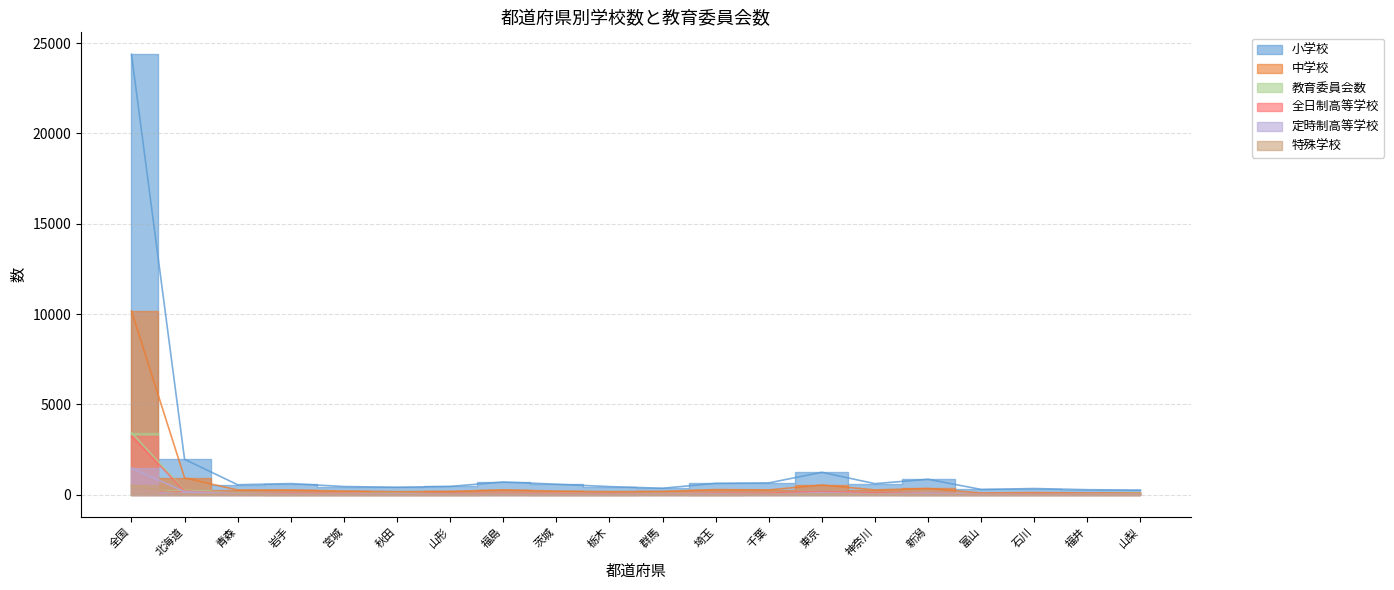

Which series has the widest spread of values?

小学校